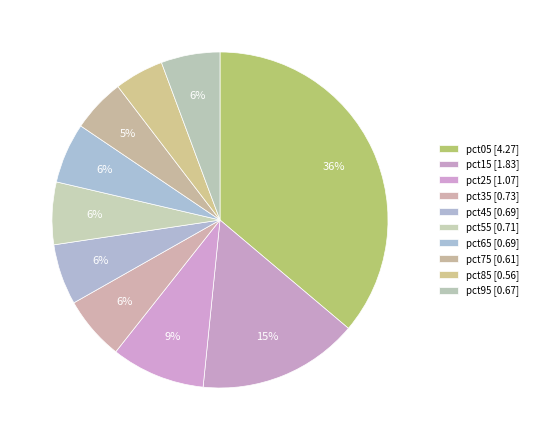

Between pct75 and pct55, which is larger?

pct55